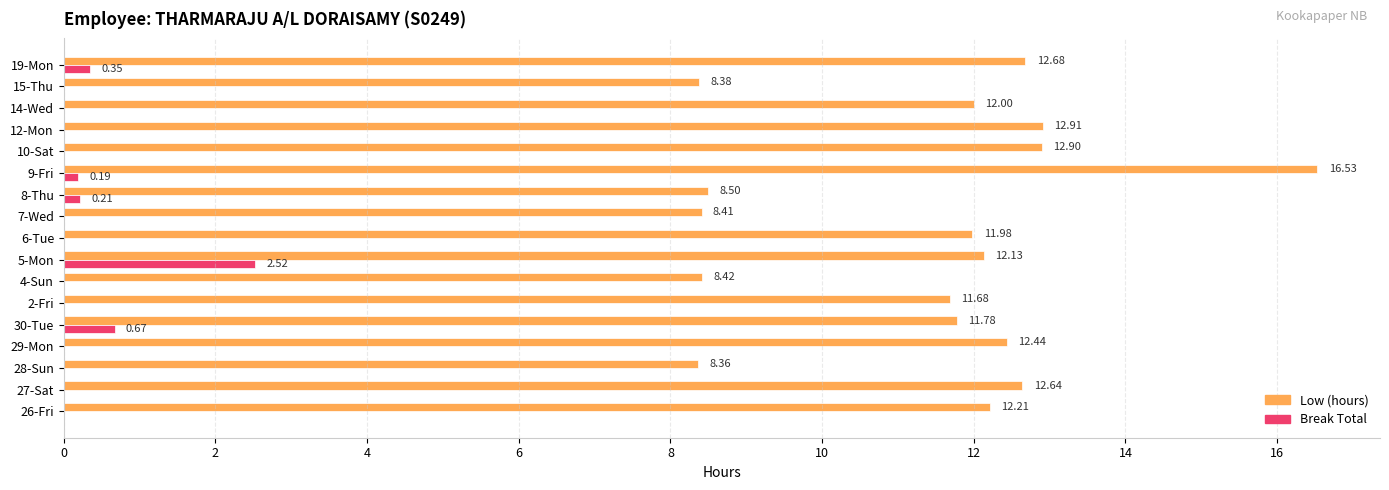

Which series has the largest total across all categories?

Low (hours)